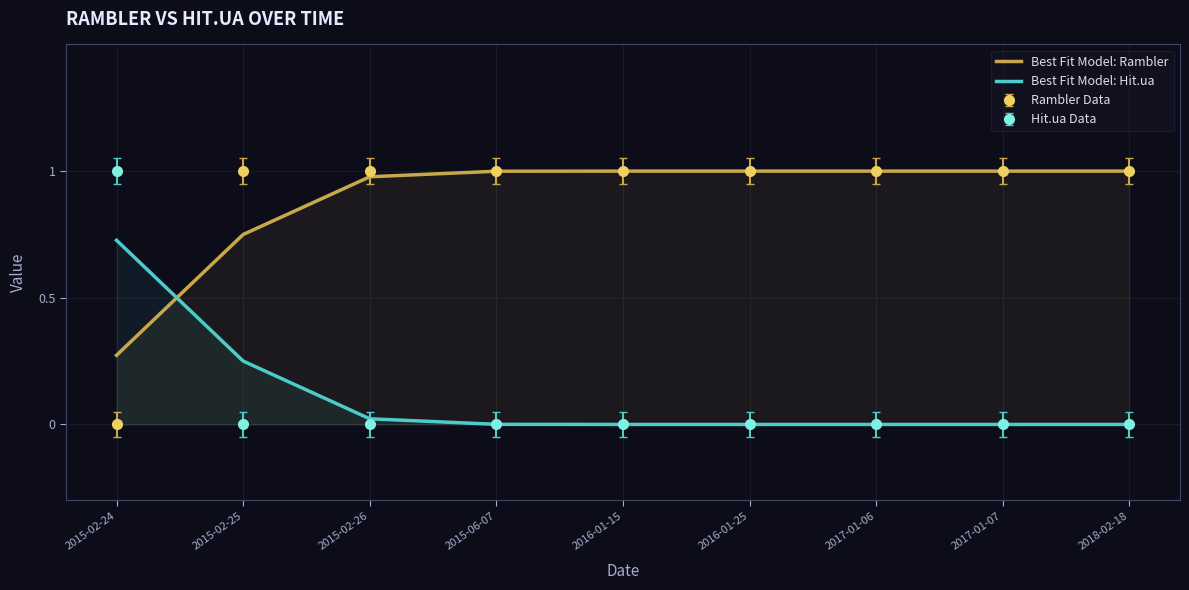

At which label does Best Fit Model: Hit.ua reach its minimum?

2016-01-15